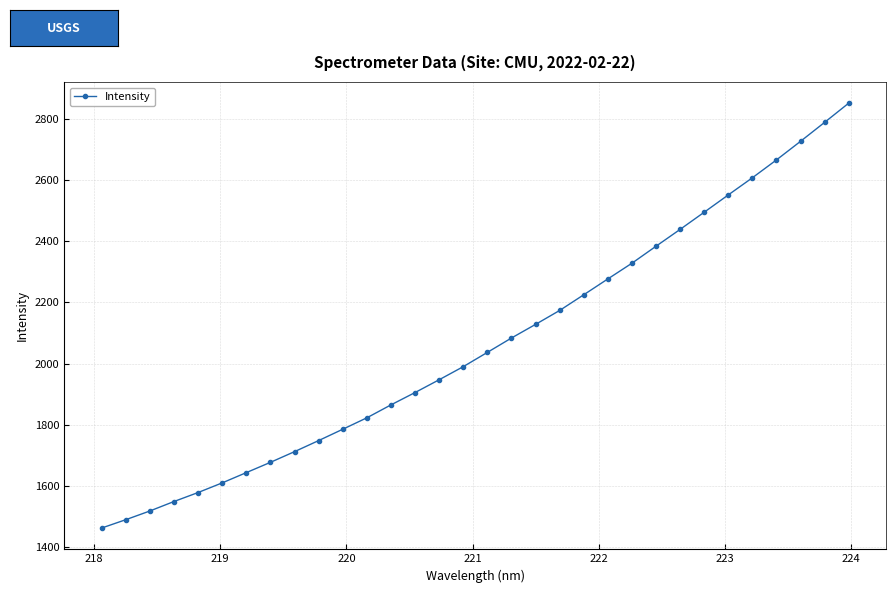

How many lines are shown in the chart?

1